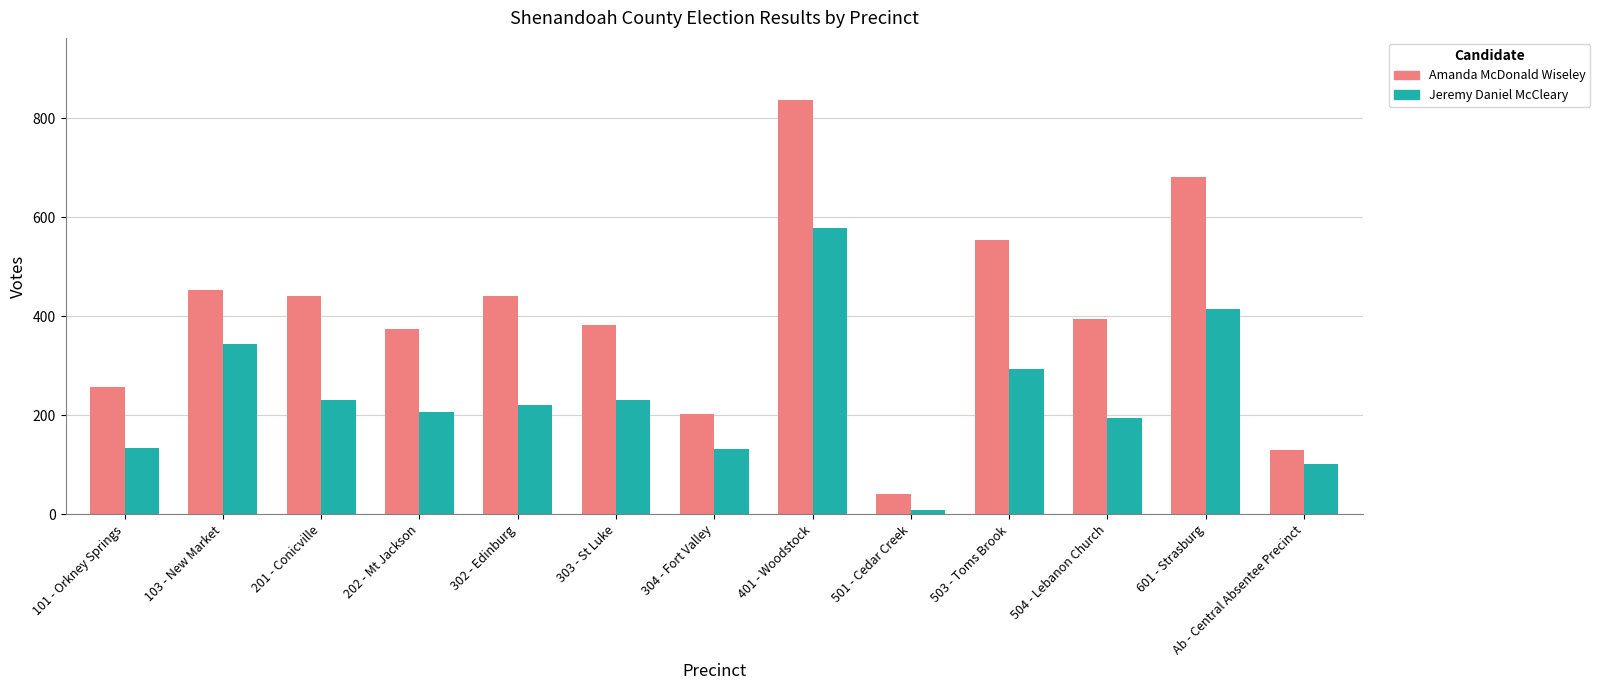

What is the difference between the maximum and minimum values in the Amanda McDonald Wiseley series?

796